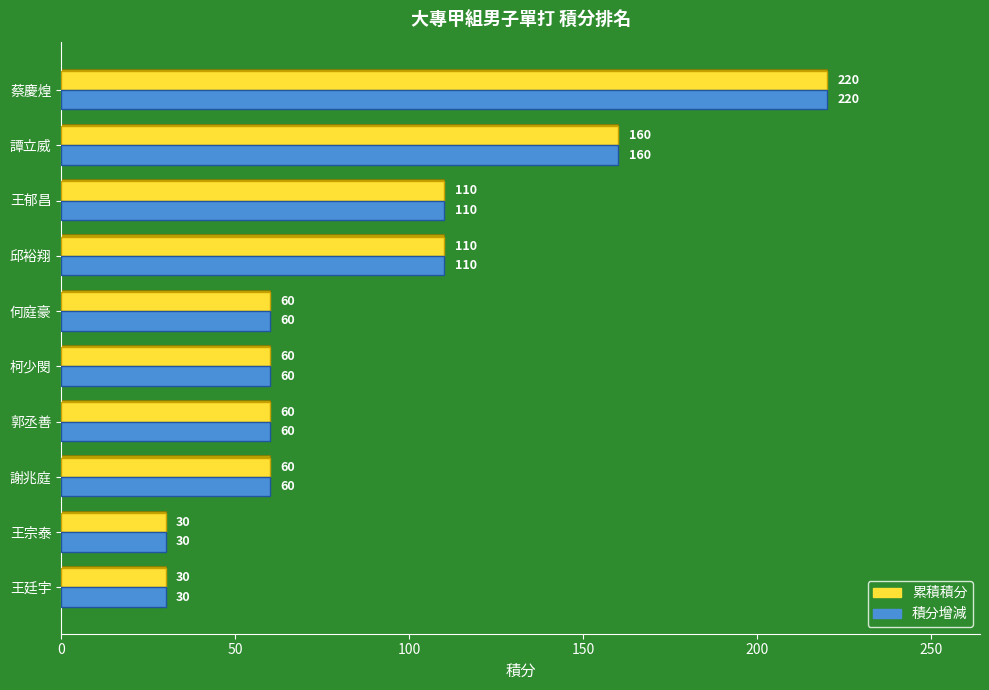

Count the 積分增減 values in the range 60 to 110.

6